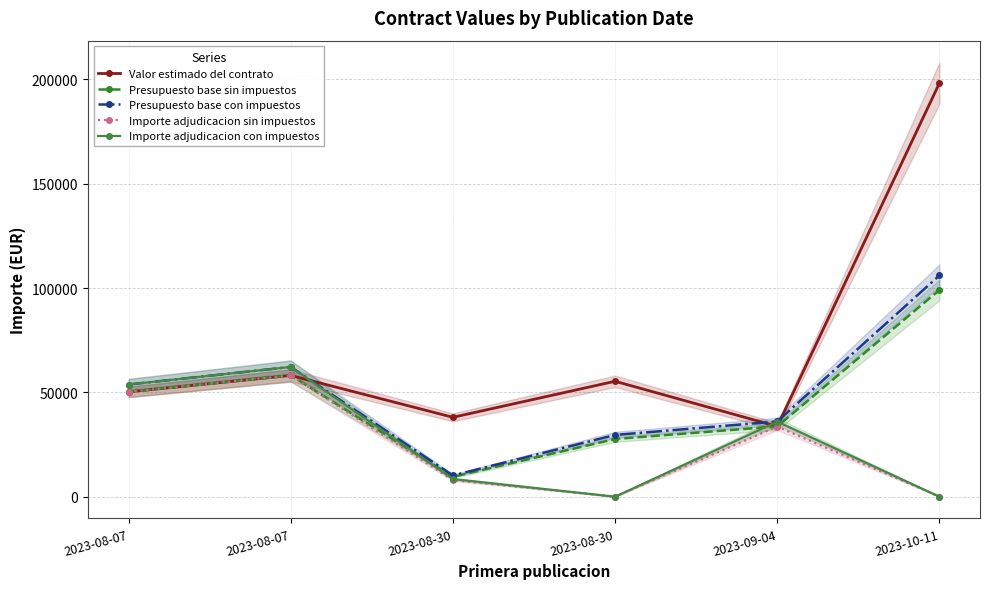

What is the lowest value of the Presupuesto base con impuestos series?

10177.6